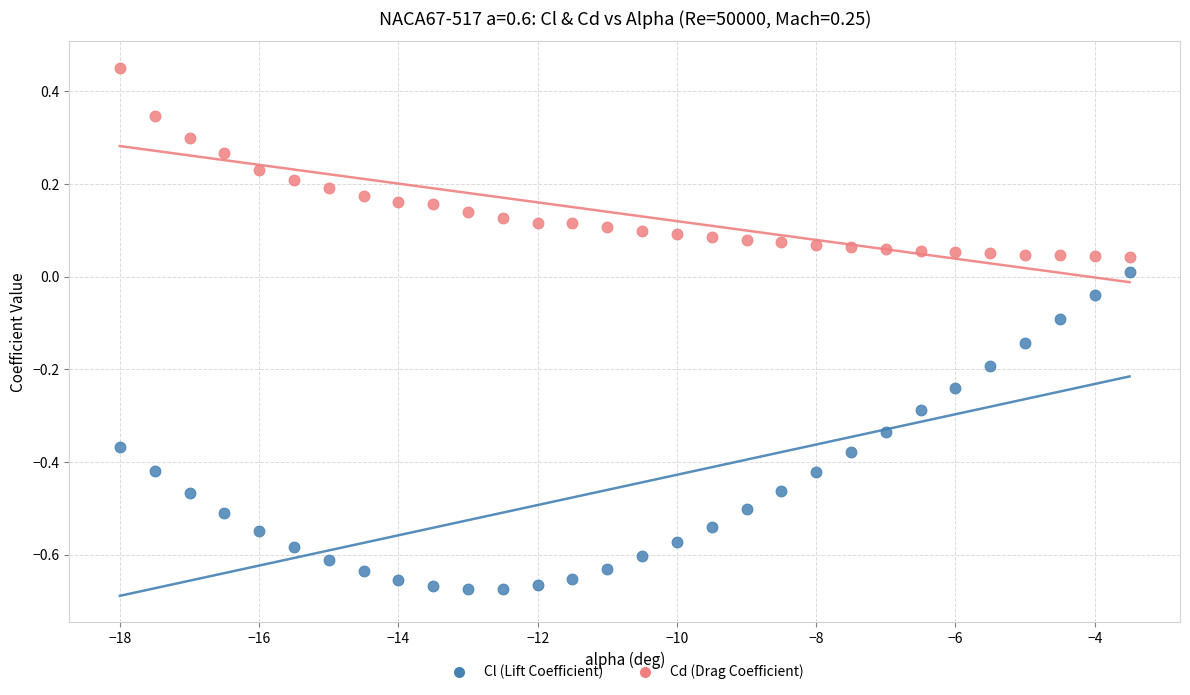

Which series has the widest spread of Y values?

Cl (Lift Coefficient)